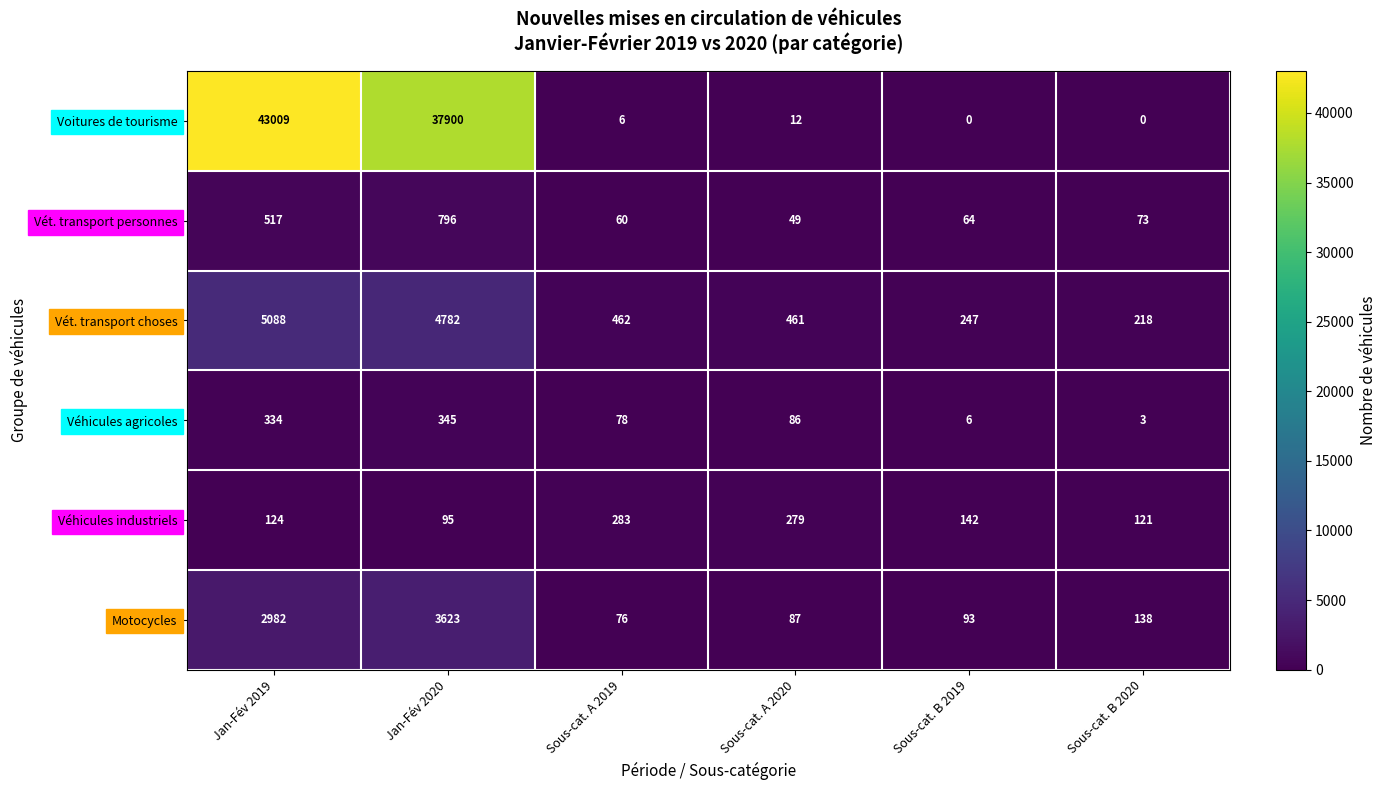

At which label does Véhicules industriels reach its peak?

Sous-cat. A 2019